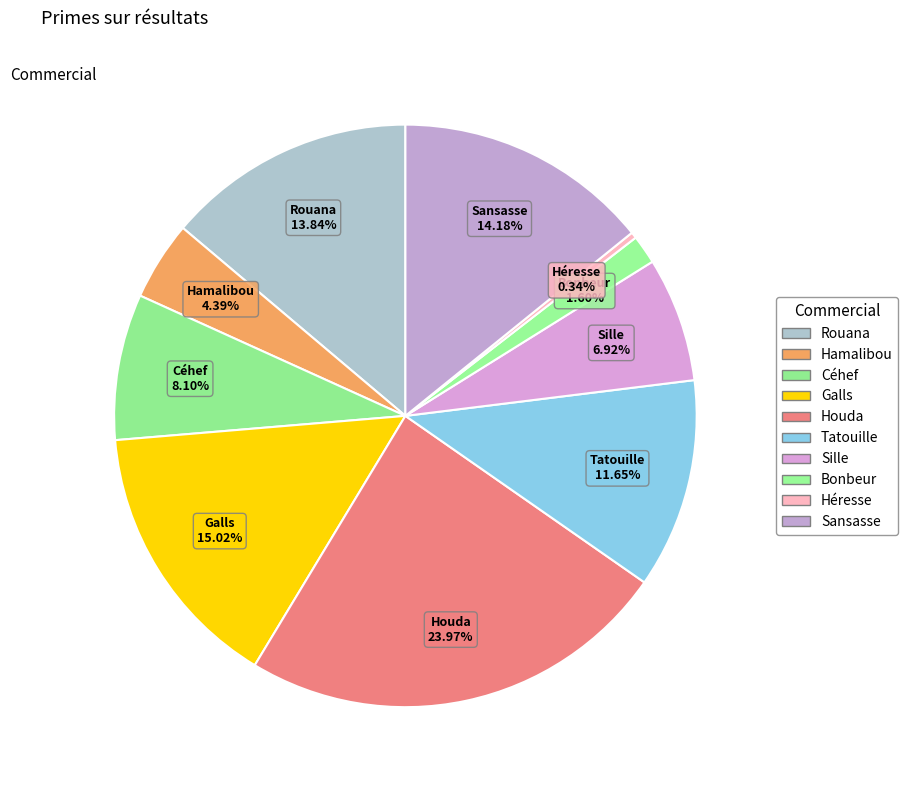

Does Tatouille account for over 50% of the chart?

No